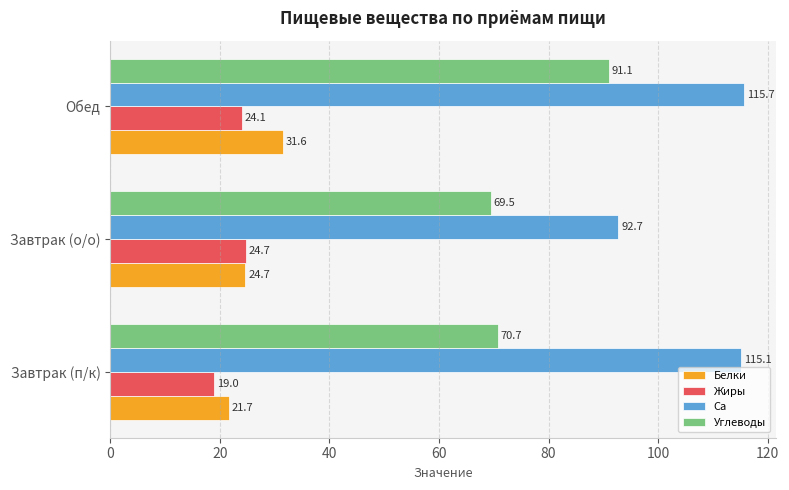

Which series has the largest range (max minus min)?

Ca